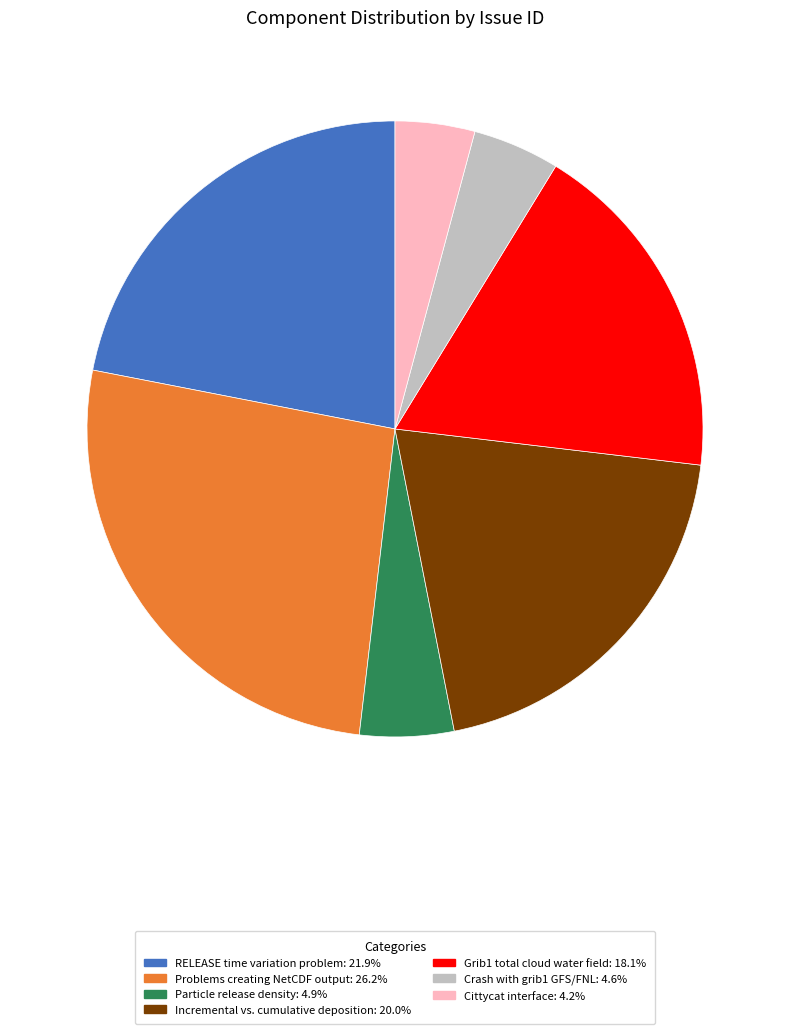

Do Cittycat interface and Problems creating NetCDF output together represent more than half of the pie?

No